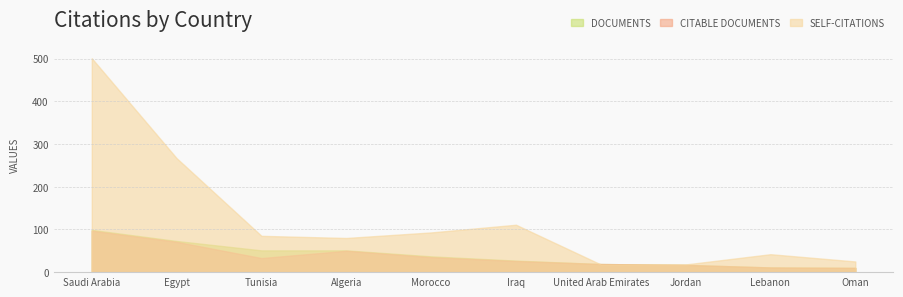

Between Morocco and United Arab Emirates, which is larger?

Morocco